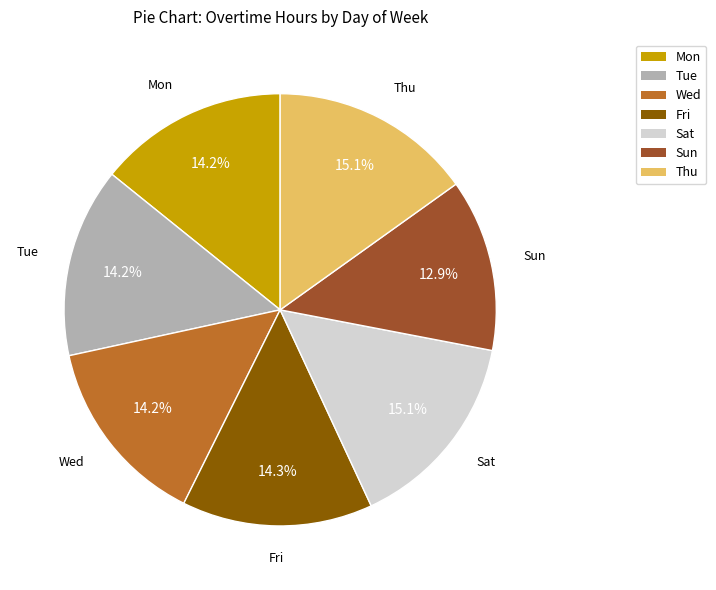

What is the smallest slice in the pie chart?

Sun